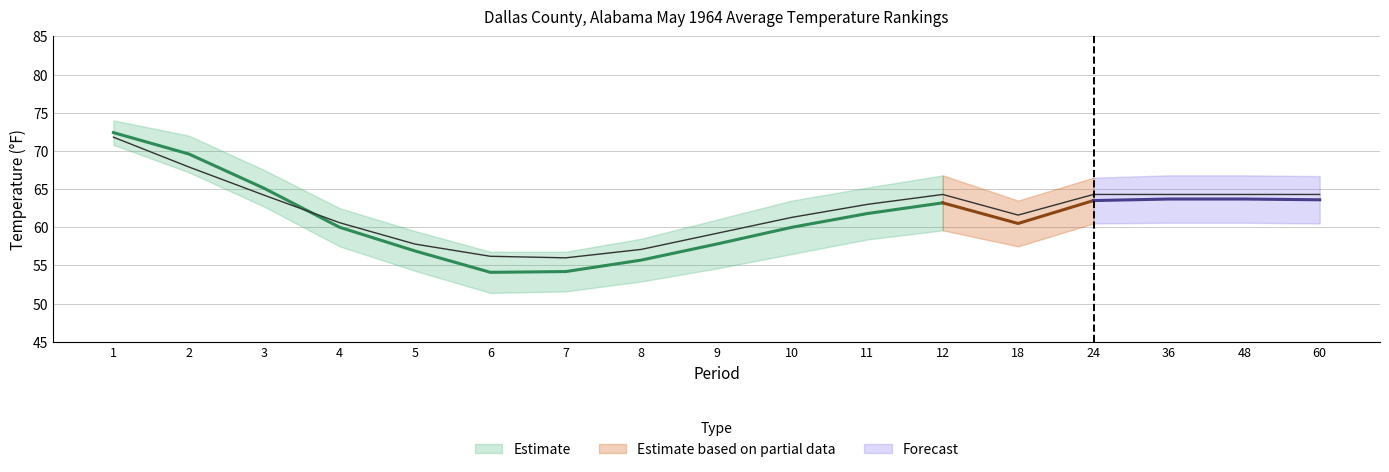

What is the sum of all Departure values?

-12.4